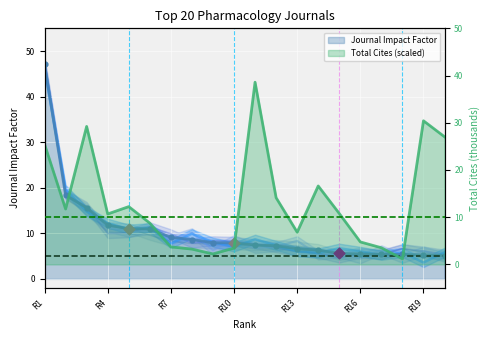

Which series contains the highest Y value?

Journal Impact Factor